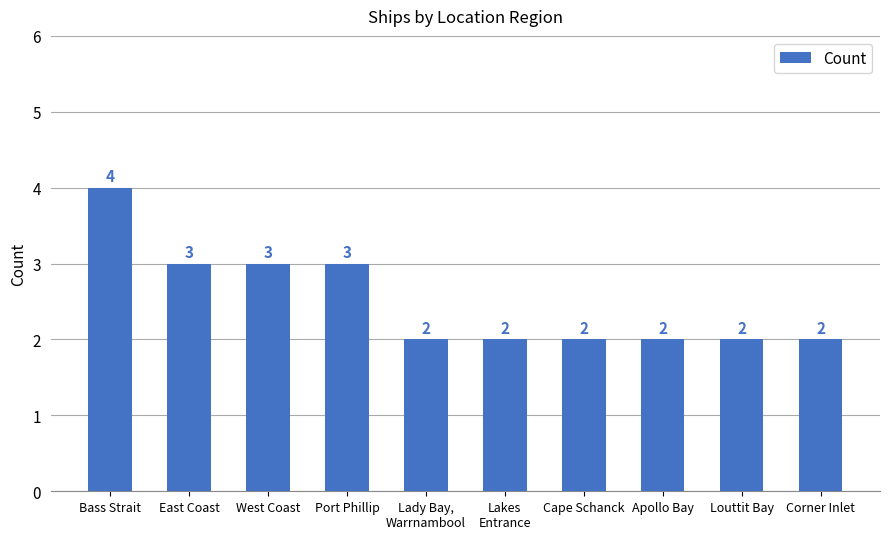

Count the number of categories in the chart.

10